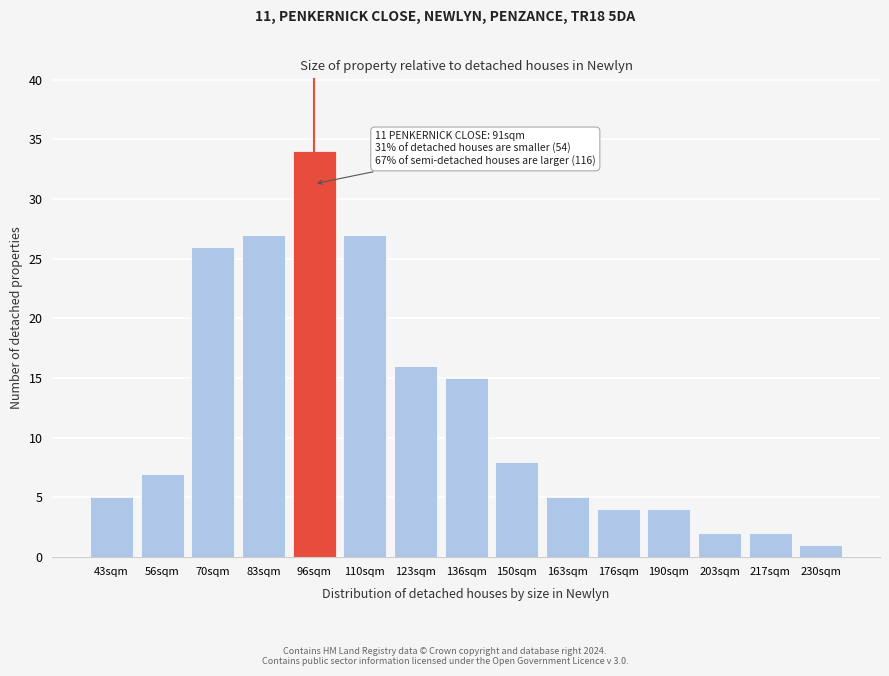

Reading left to right, transcribe all the data shown in this chart.

5	7	26	27	34	27	16	15	8	5	4	4	2	2	1